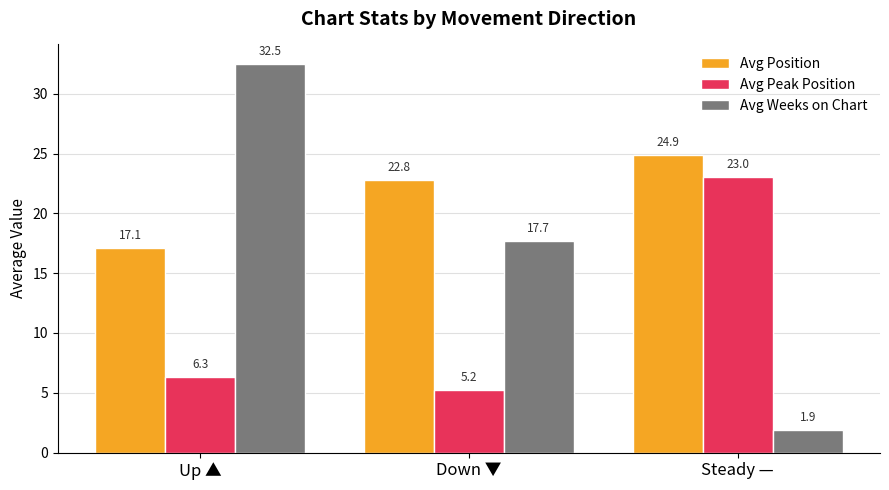

How many values in the Avg Position series are below 22?

1